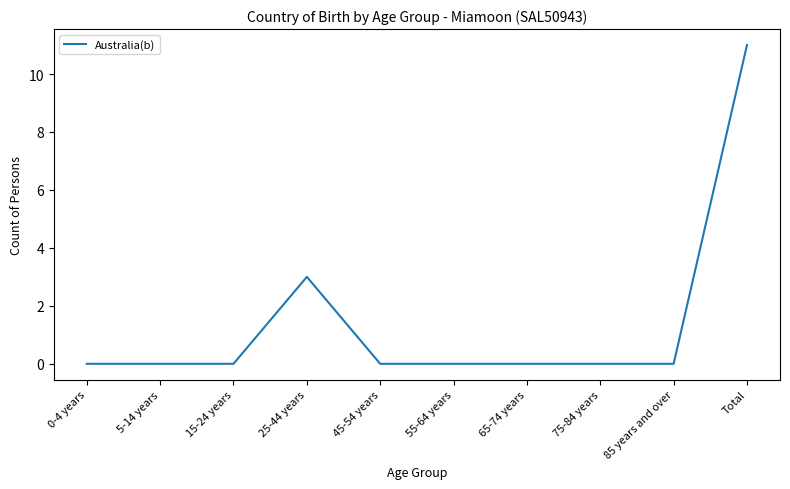

Reading right to left, extract all data points from this chart.

11	0	0	0	0	0	3	0	0	0